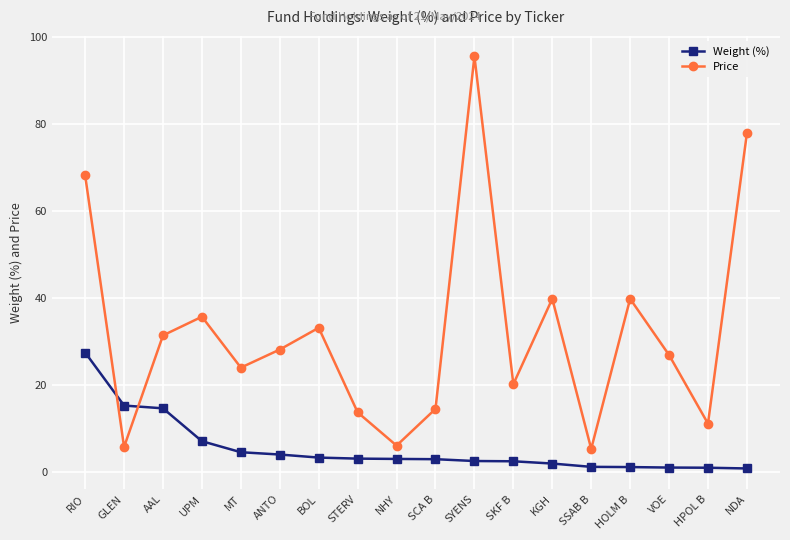

In Price, how many points are higher than both neighbors (excluding endpoints)?

5